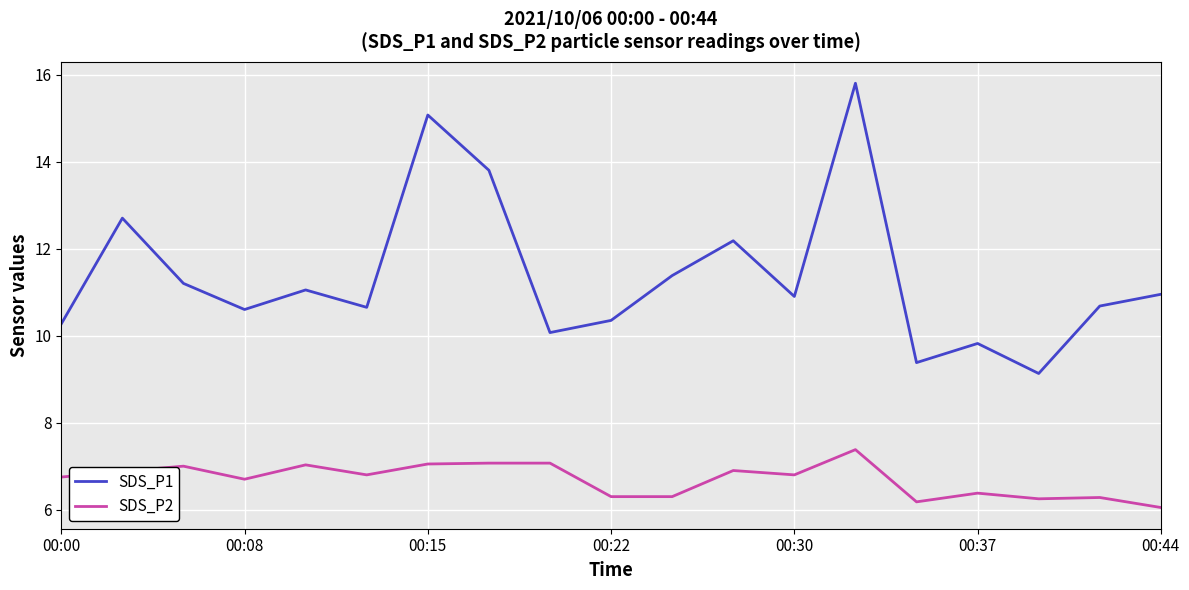

True or false: SDS_P2 and SDS_P1 cross at least once.

False